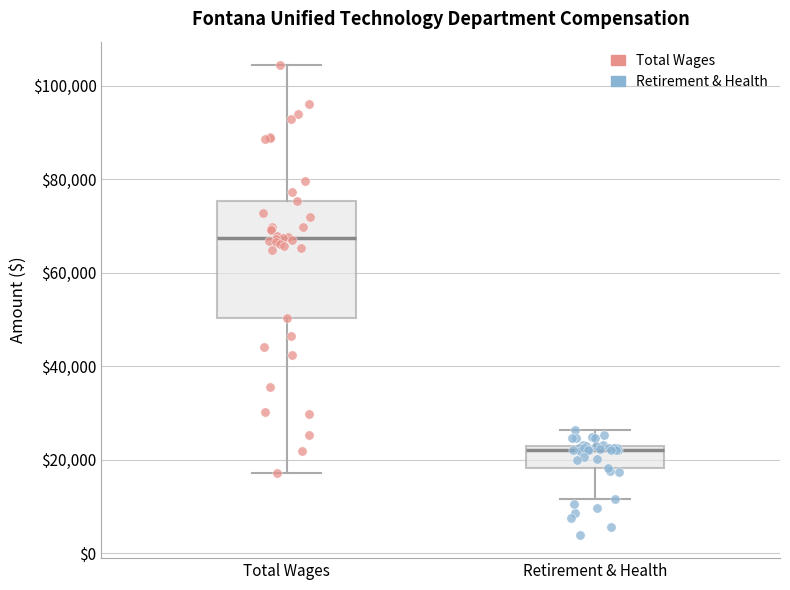

Comparing the boxes themselves (not the whiskers), which one is the tallest?

Total Wages